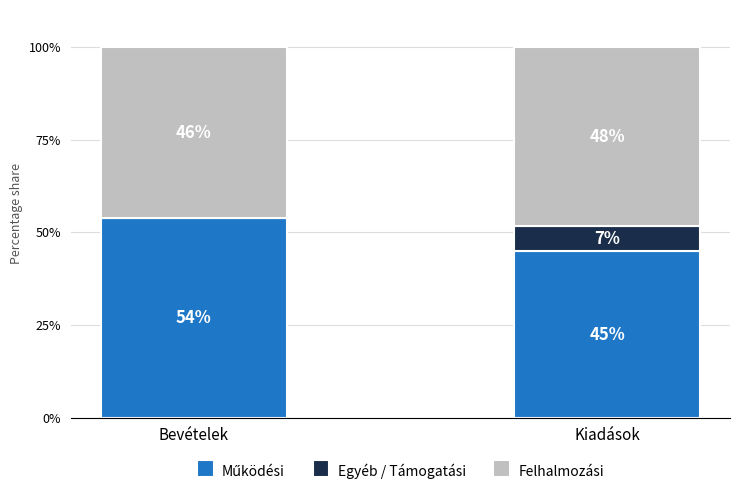

Does the chart contain stacked bars?

Yes